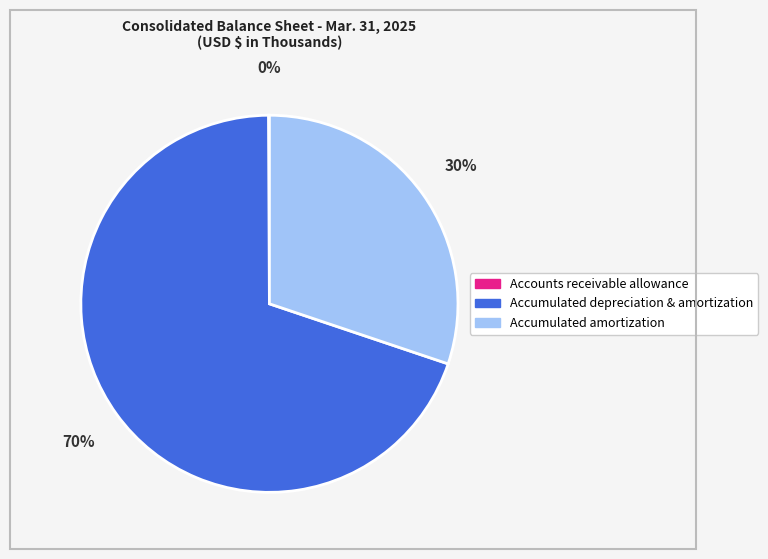

Do Accumulated depreciation & amortization and Accumulated amortization together represent more than half of the pie?

Yes